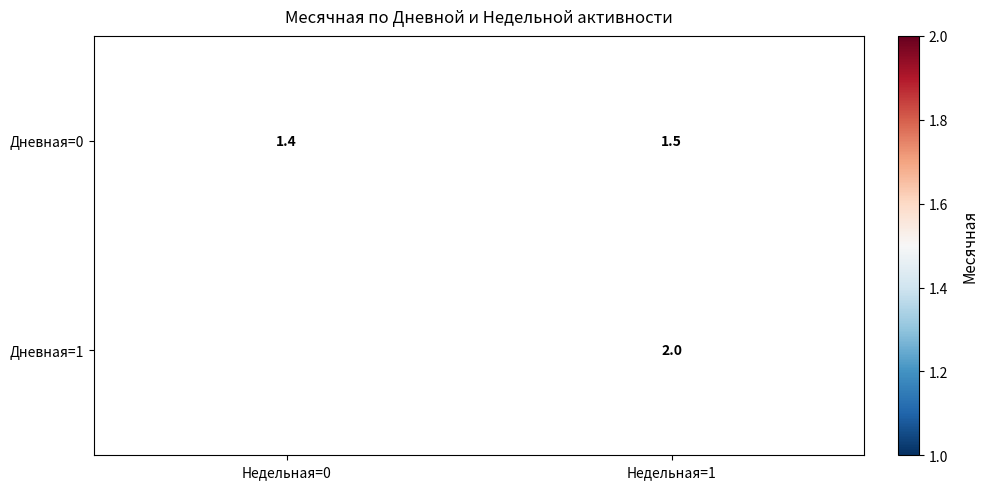

The Дневная=1 series shows 2.0 at Недельная=1. True or false?

True